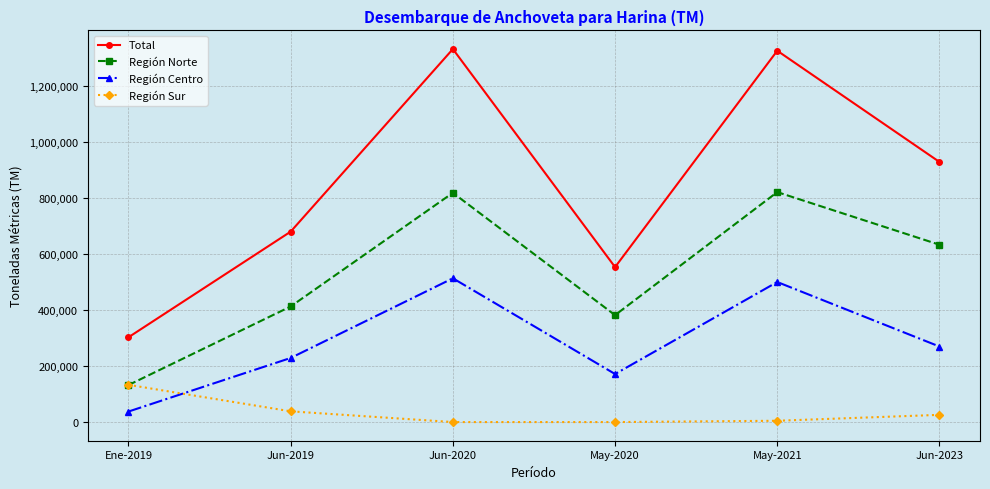

True or false: Total and Región Centro intersect in this chart.

False